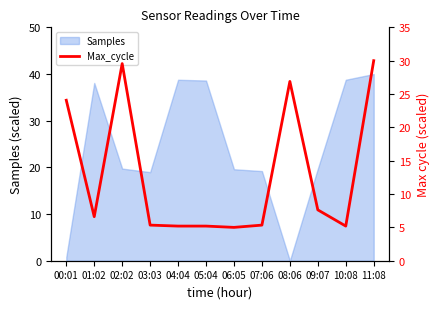

Is it true that Samples equals 38.8 at 04:04?

True